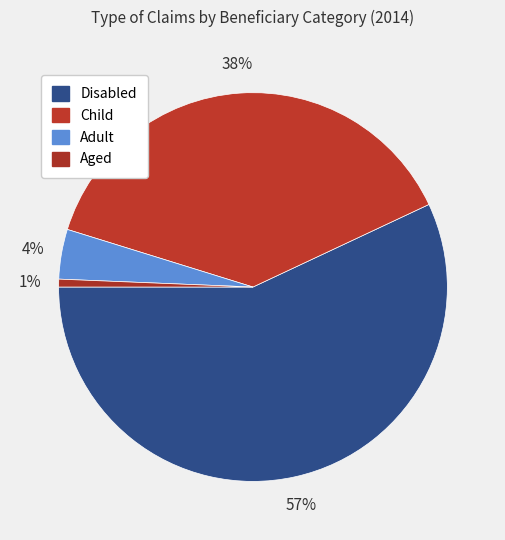

How many segments does this pie chart have?

4